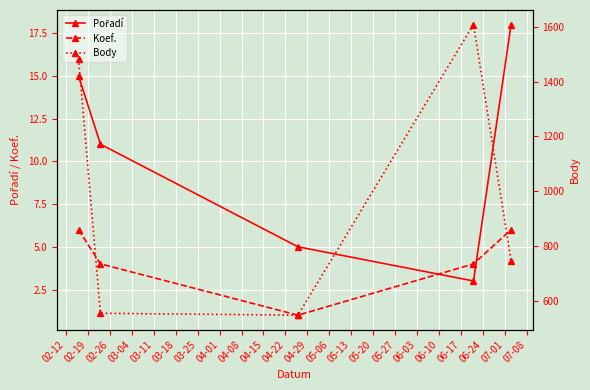

In Koef., how many points are lower than both neighbors (excluding endpoints)?

1